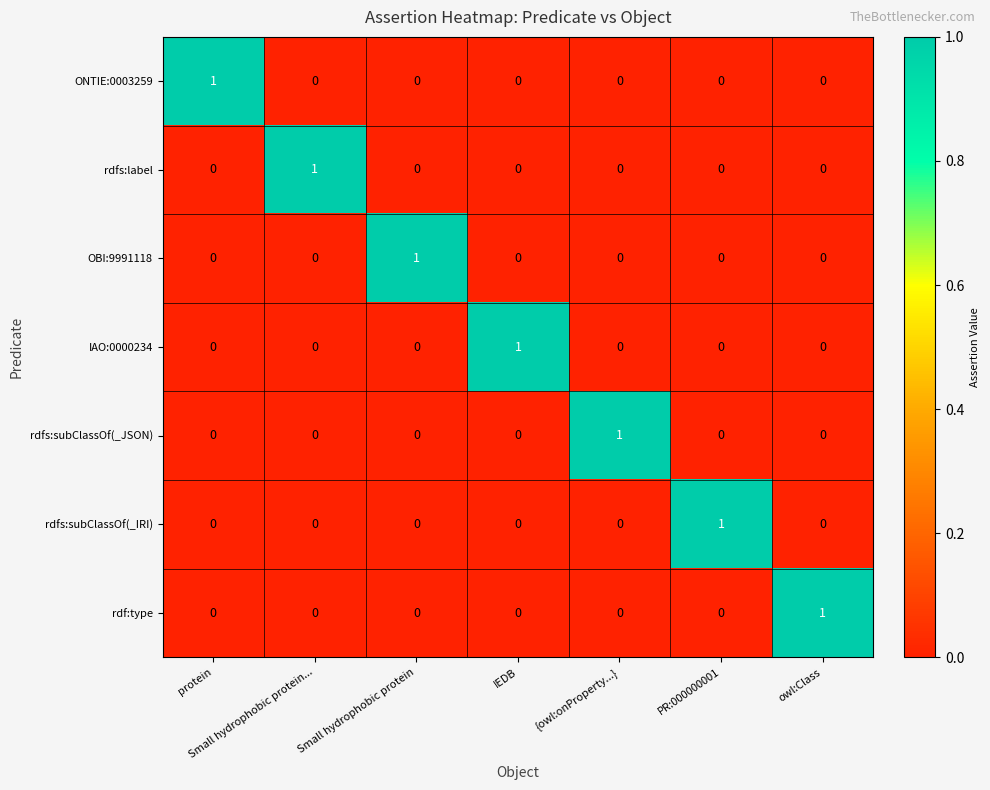

At how many categories does at least one series exceed 0?

7